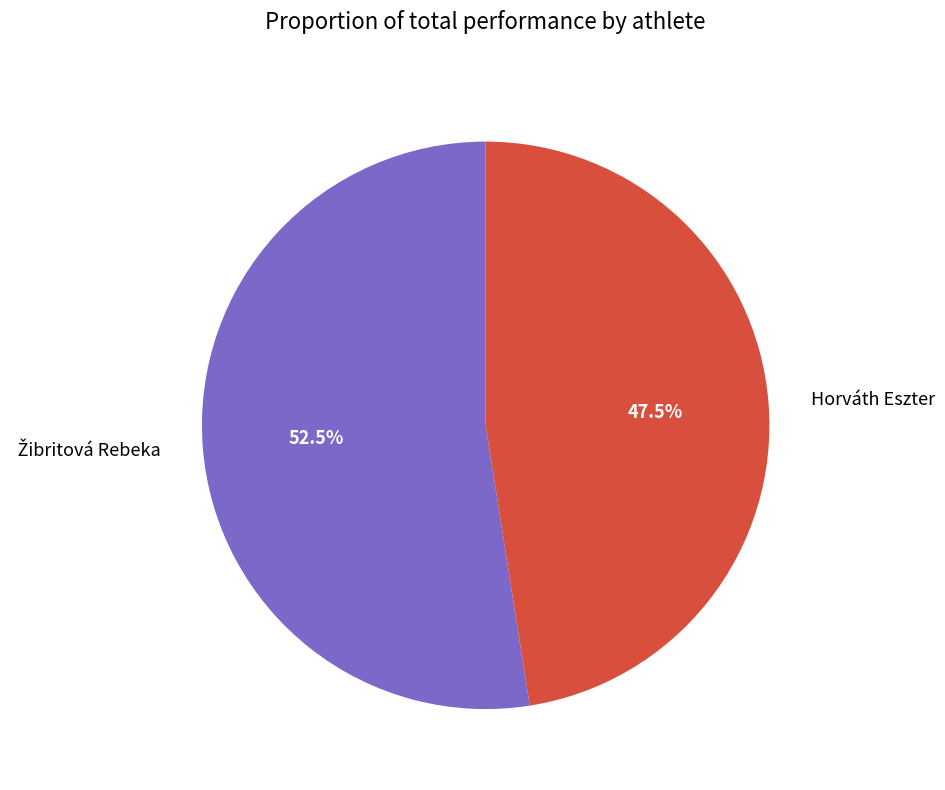

What percentage is NOT represented by Horváth Eszter?

52.5%